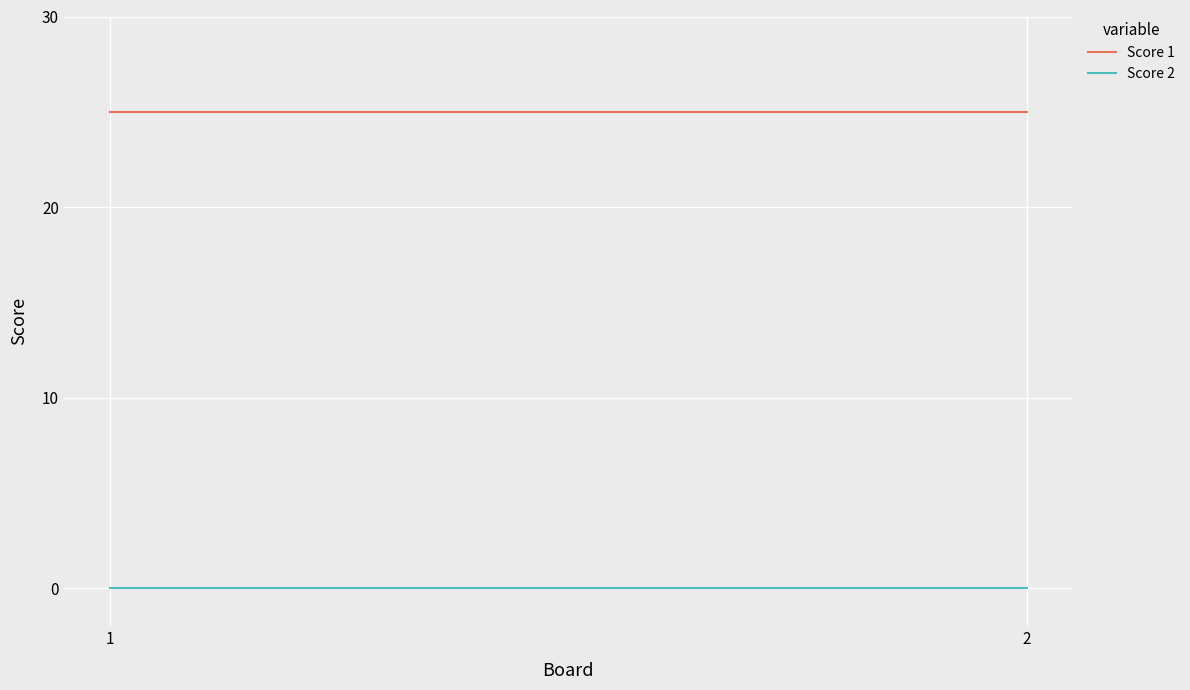

The value of Score 2 at 1 is 0. True or false?

True